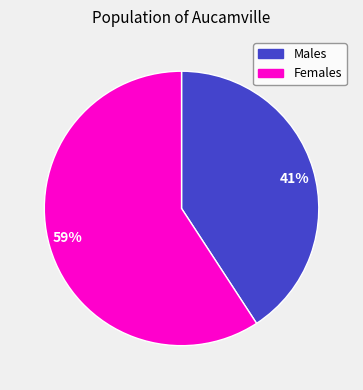

Rank the categories by value from highest to lowest.

59%, 41%